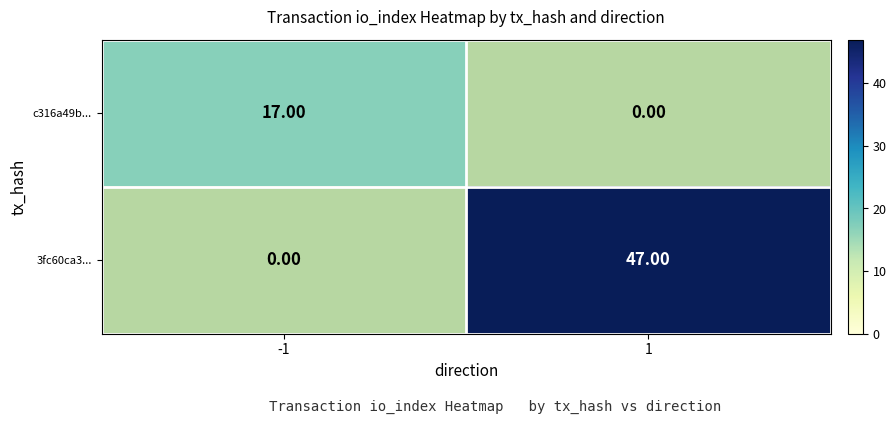

Which label corresponds to the largest value in the chart?

1